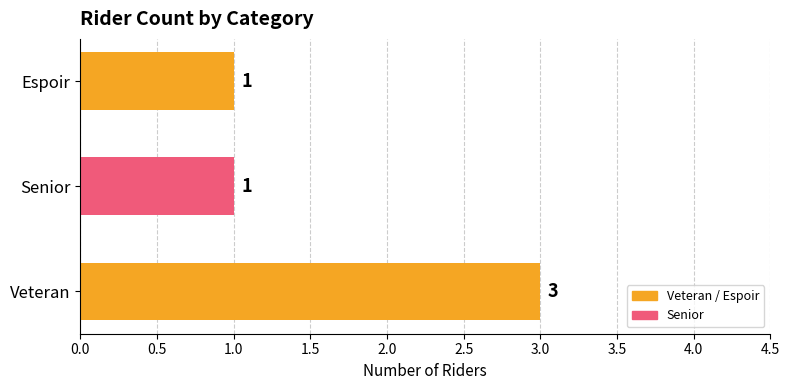

What is the difference between the maximum and minimum values?

2